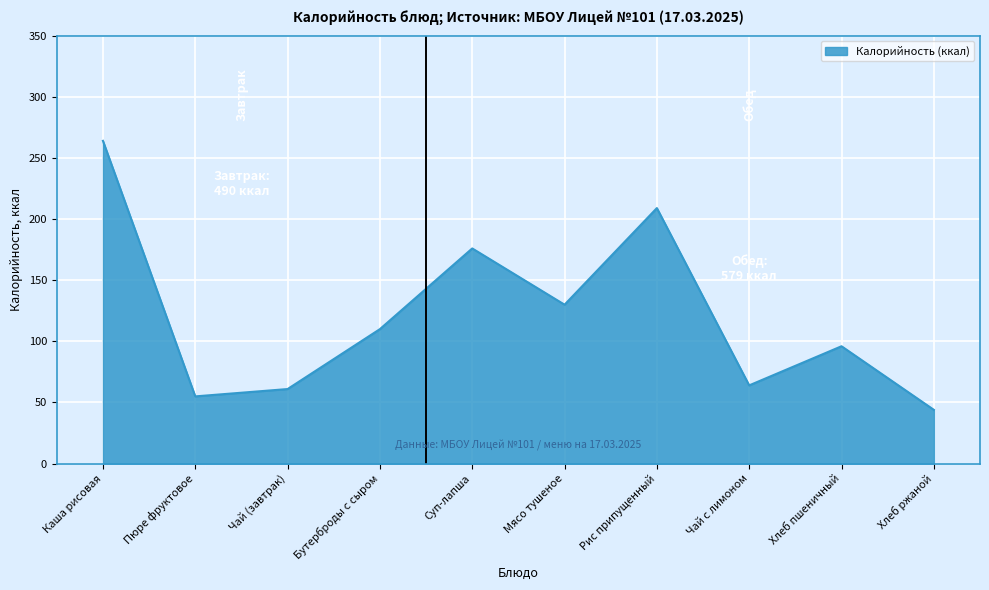

How many lines are shown in the chart?

1